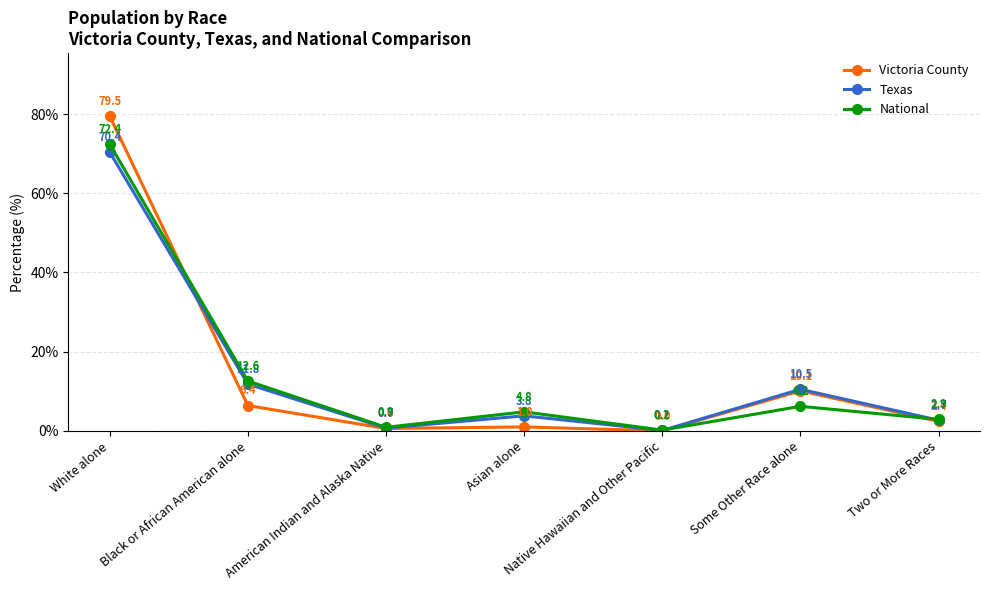

What is the sum of all Victoria County values?

100.0